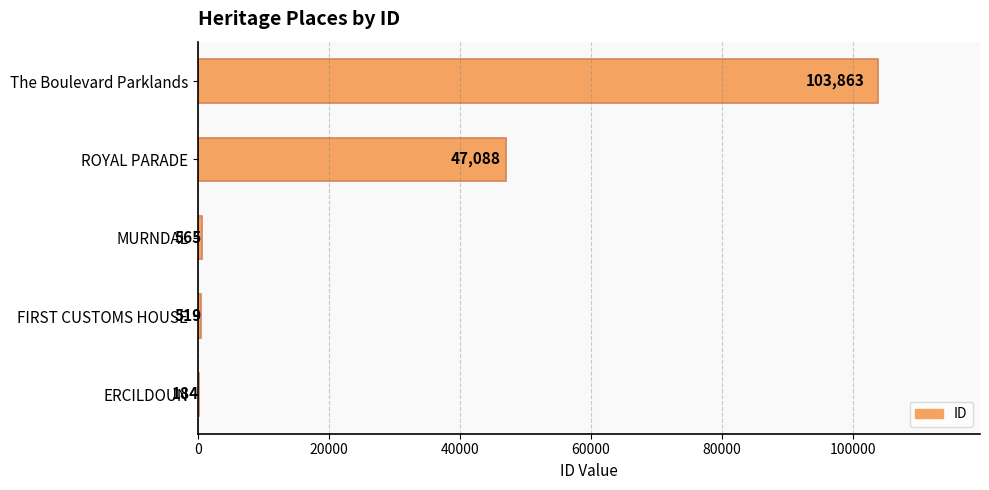

Reading bottom to top, transcribe all the data shown in this chart.

ERCILDOUN=184	FIRST CUSTOMS HOUSE=519	MURNDAL=565	ROYAL PARADE=47088	The Boulevard Parklands=103863